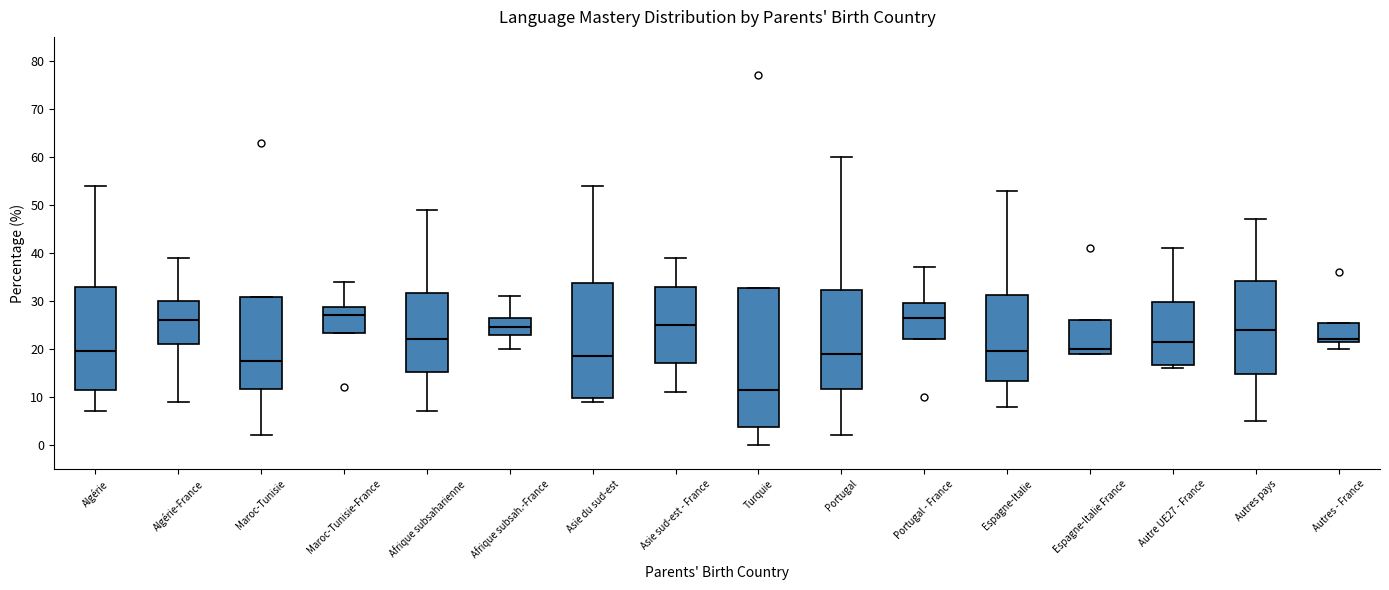

Where does the lower whisker of the box for Maroc-Tunisie end on the y-axis? The values are not printed on the chart, so give them approximately, as read against the axis.

2